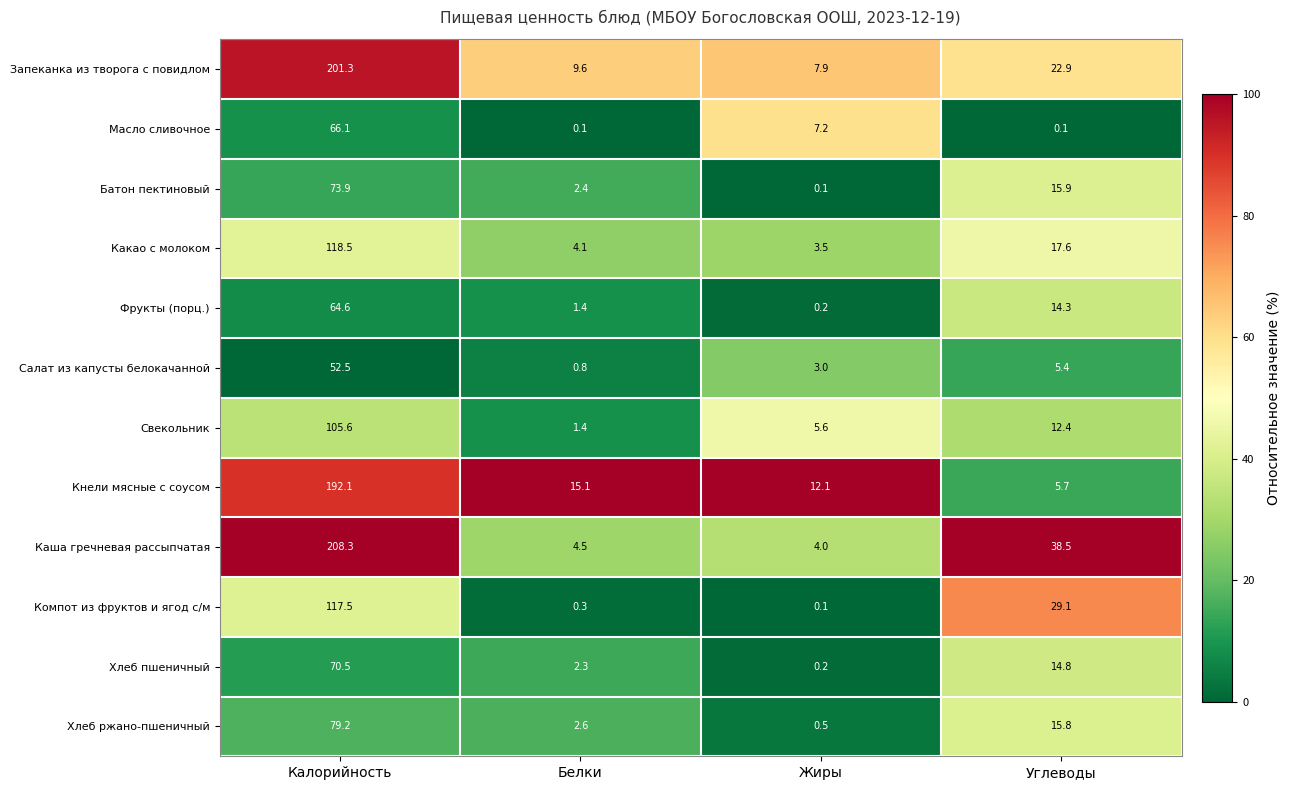

Count the number of data series in this chart.

12